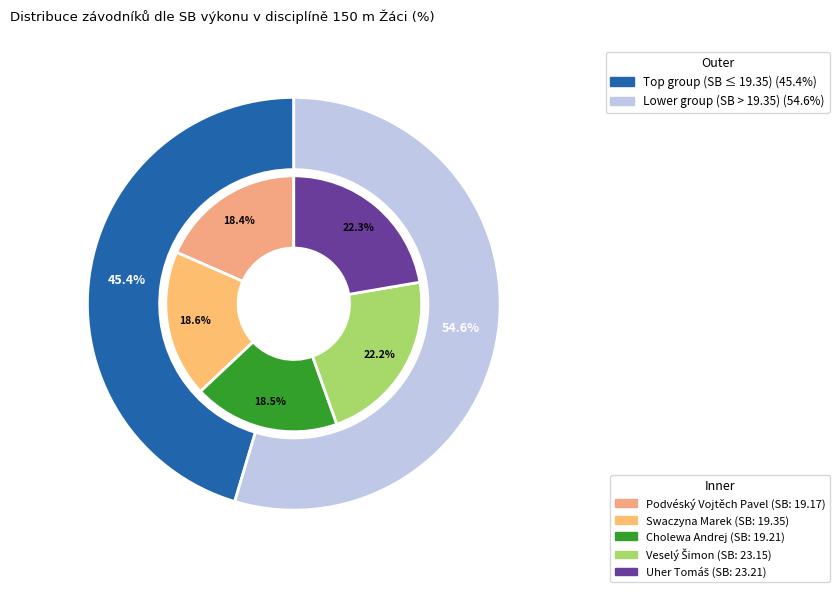

What is the ratio of the value at Veselý Šimon to the value at Podvéský Vojtěch Pavel?

1.2